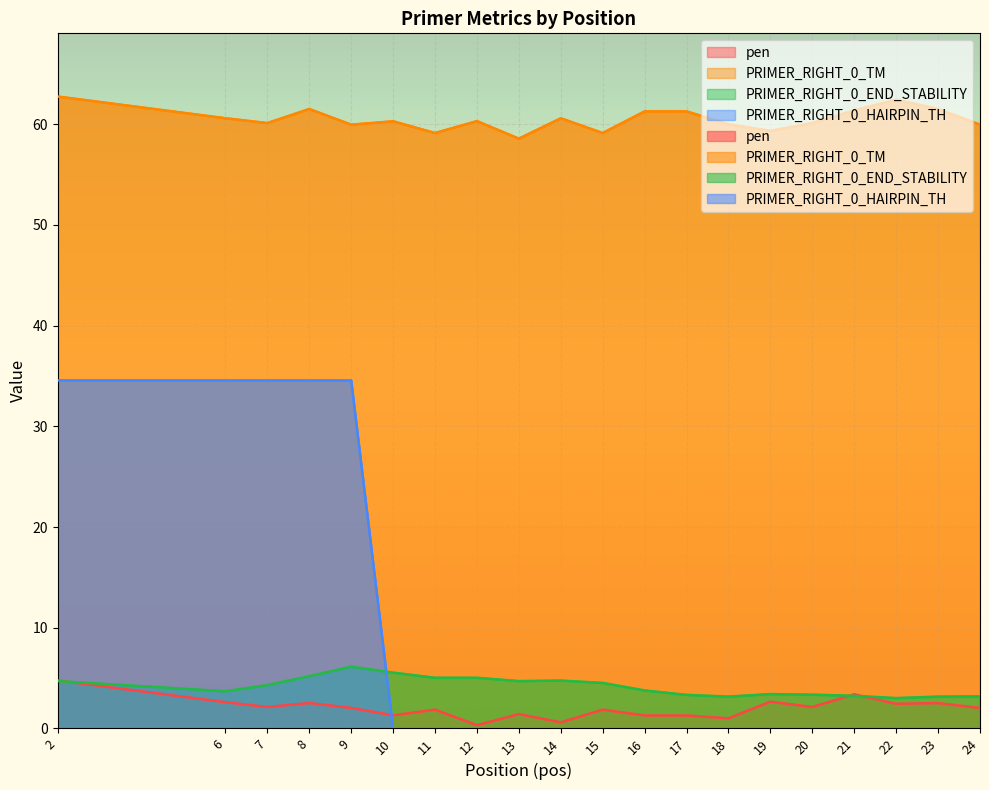

How many lines are shown in the chart?

4